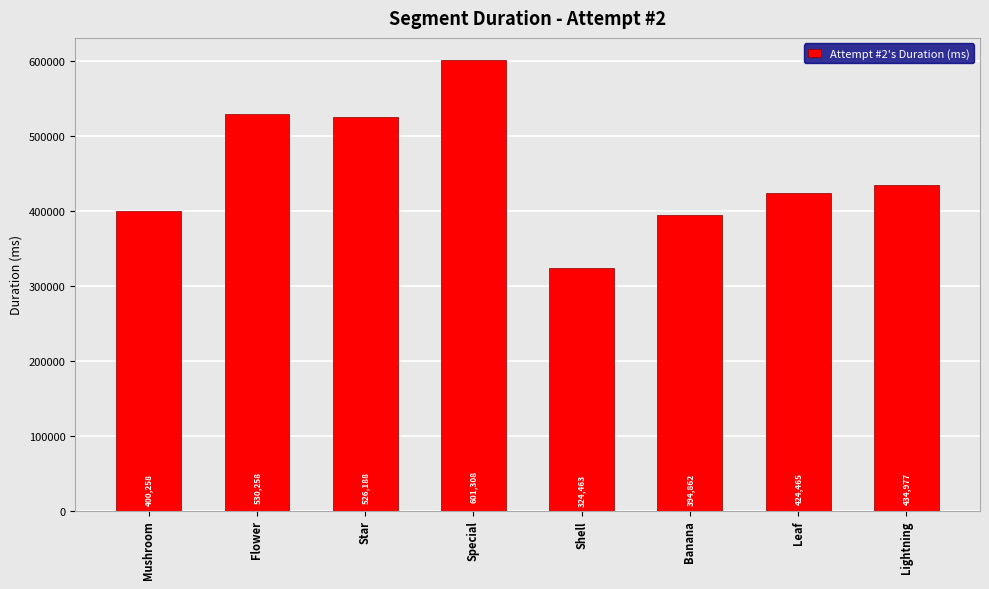

What is the label of the 4th bar from the left?

Special